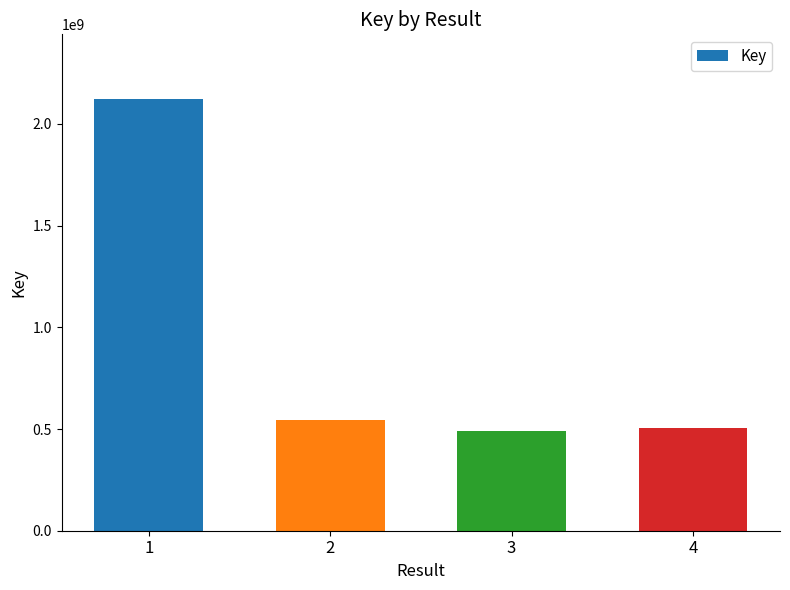

The chart shows a value of 545971740 at 2. True or false?

True